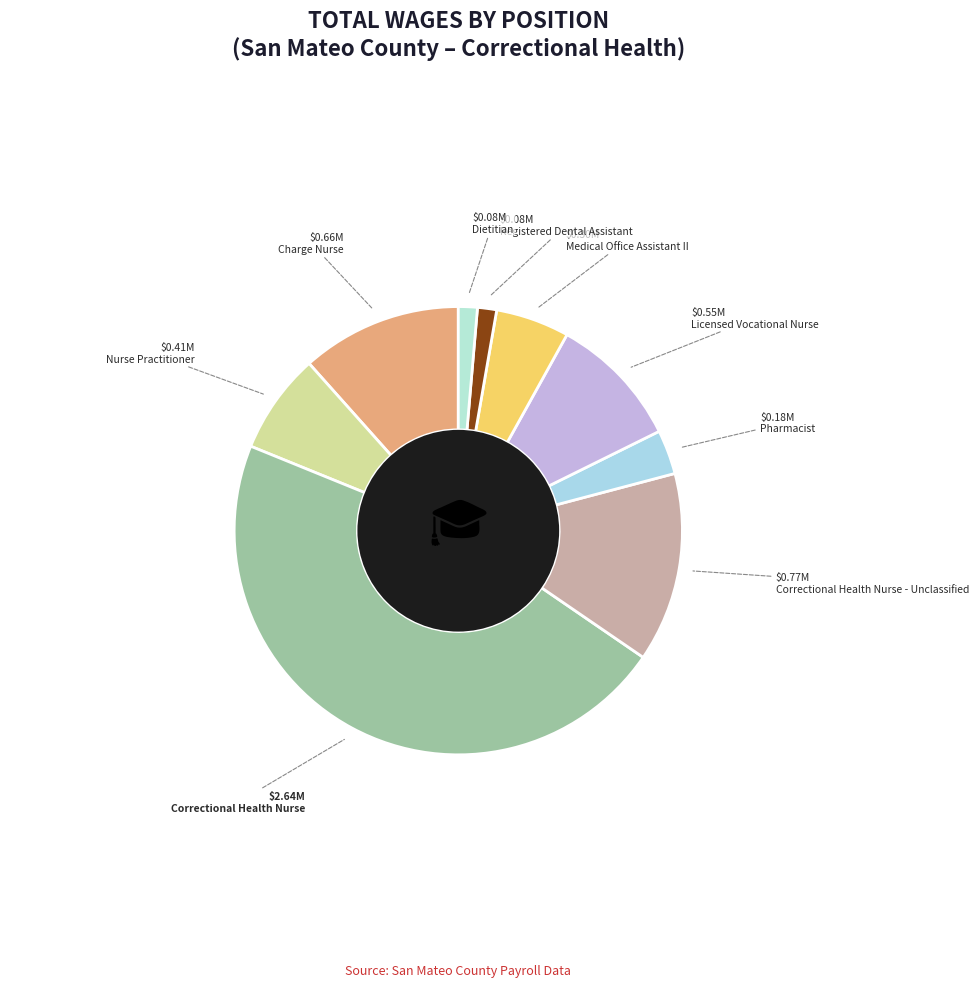

How many segments does this pie chart have?

9